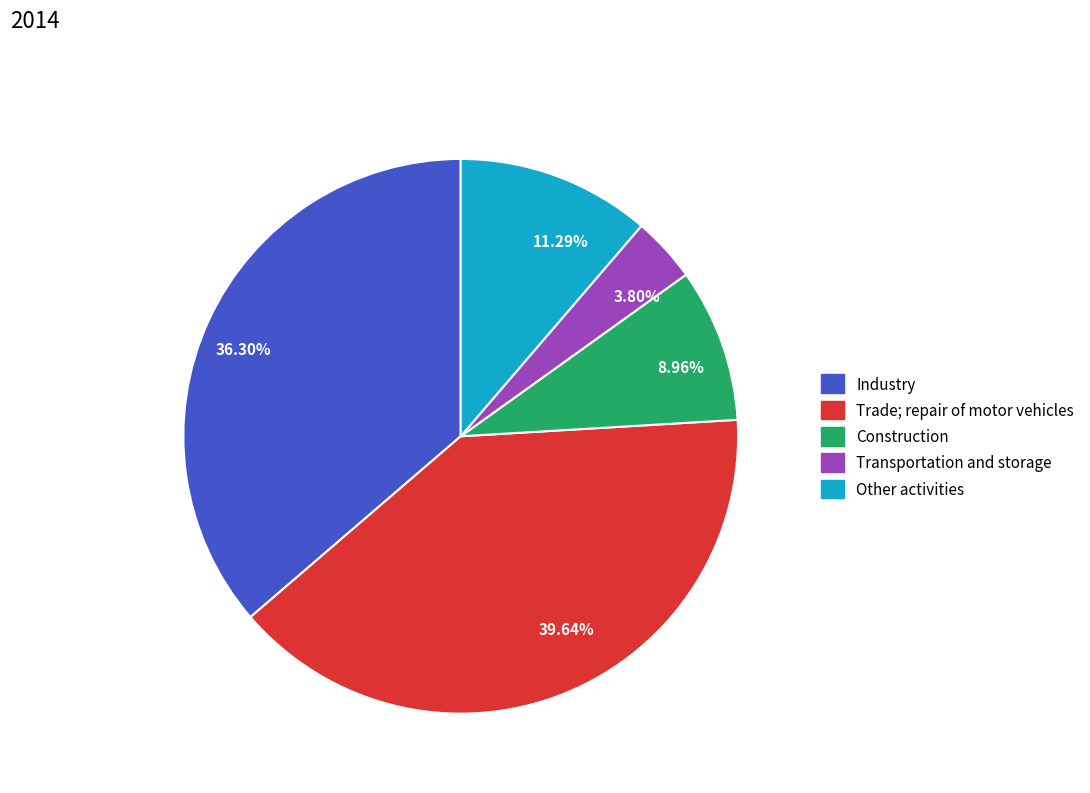

What is the total percentage of Trade; repair of motor vehicles and Construction?

48.6%